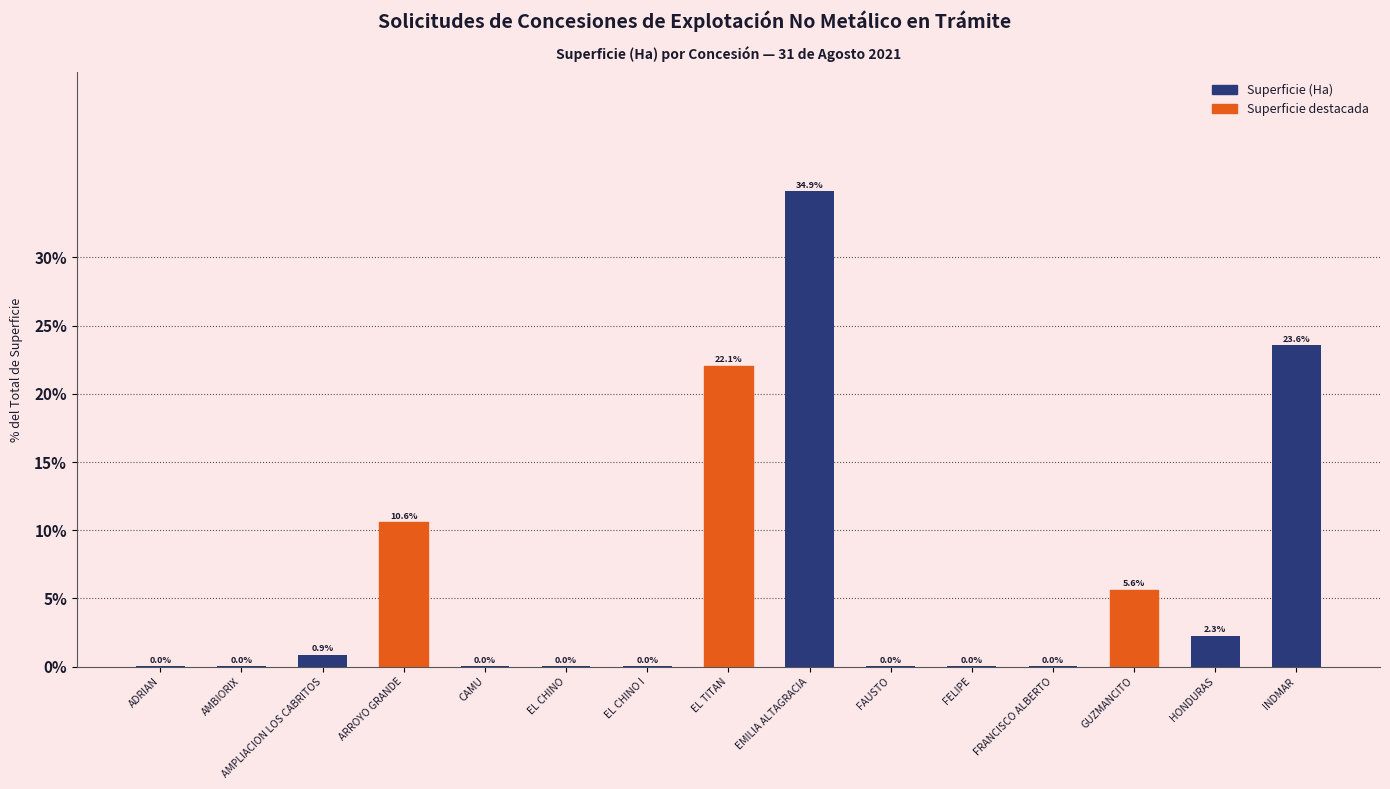

What is the sum of the values at GUZMANCITO and EMILIA ALTAGRACIA?

40.5